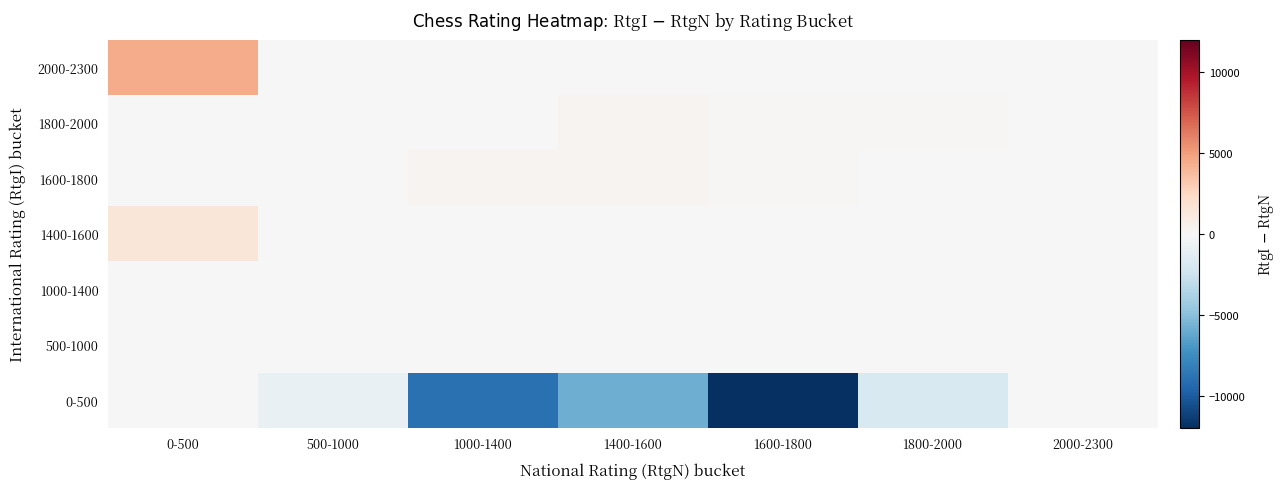

What is the minimum value shown in the chart?

-11966